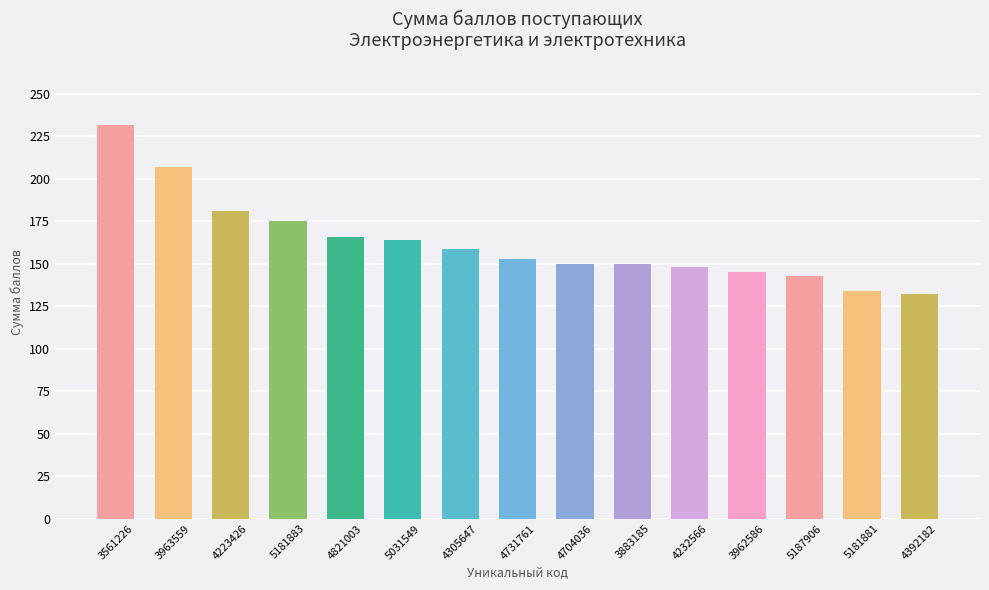

How many series are shown in this chart?

1